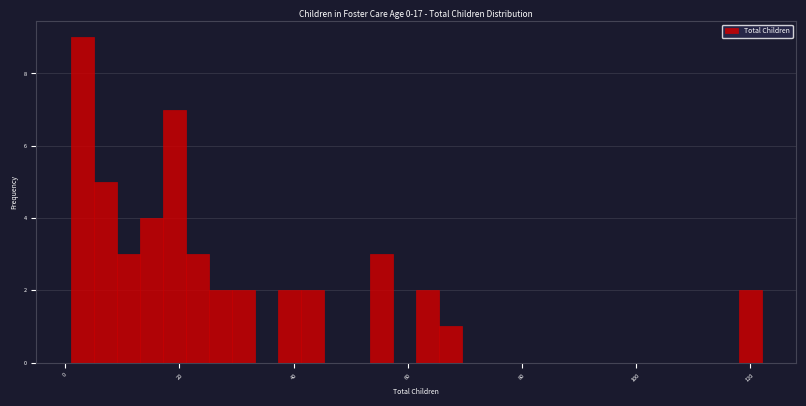

Read against the x-axis, roughly where is the centre of the tallest bar?

4